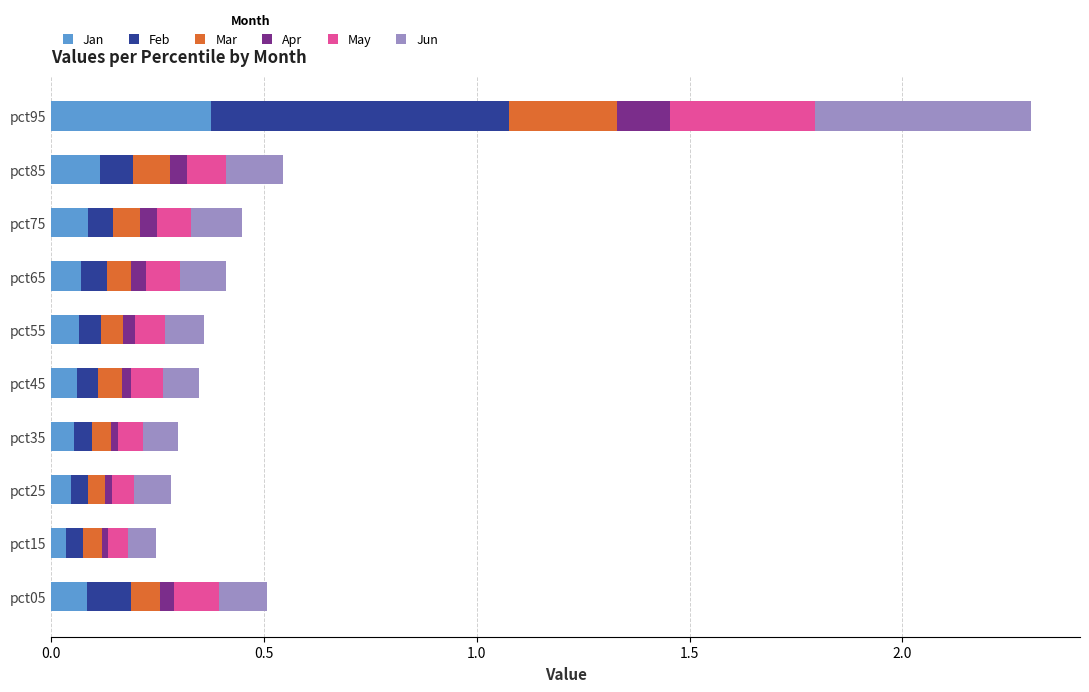

True or false: Jan has a value of 0.2 at pct95.

False